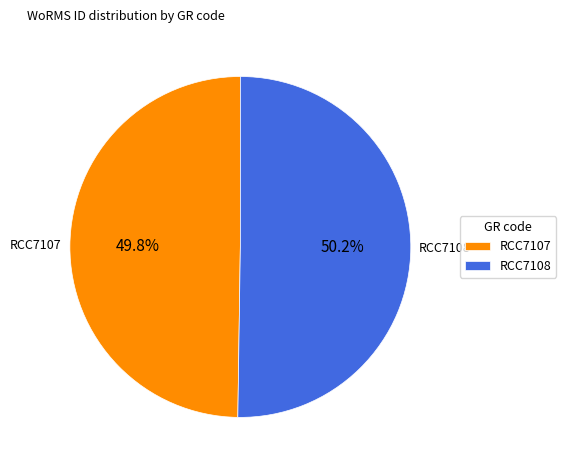

Is there a majority slice in this chart?

Yes